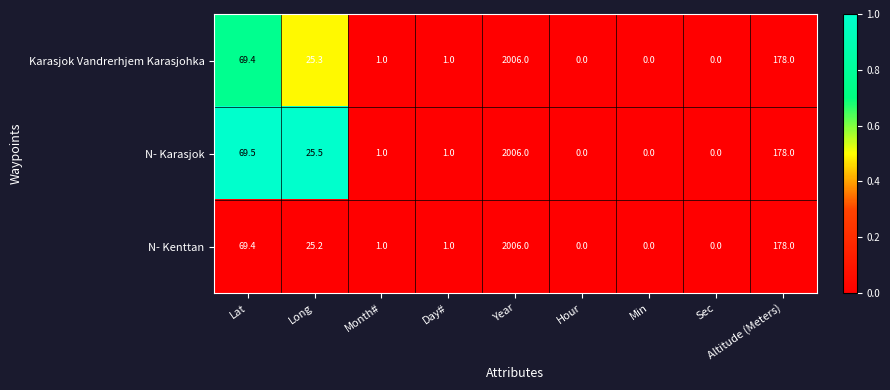

What is the difference between the maximum and minimum values in the N- Karasjok series?

2006.0